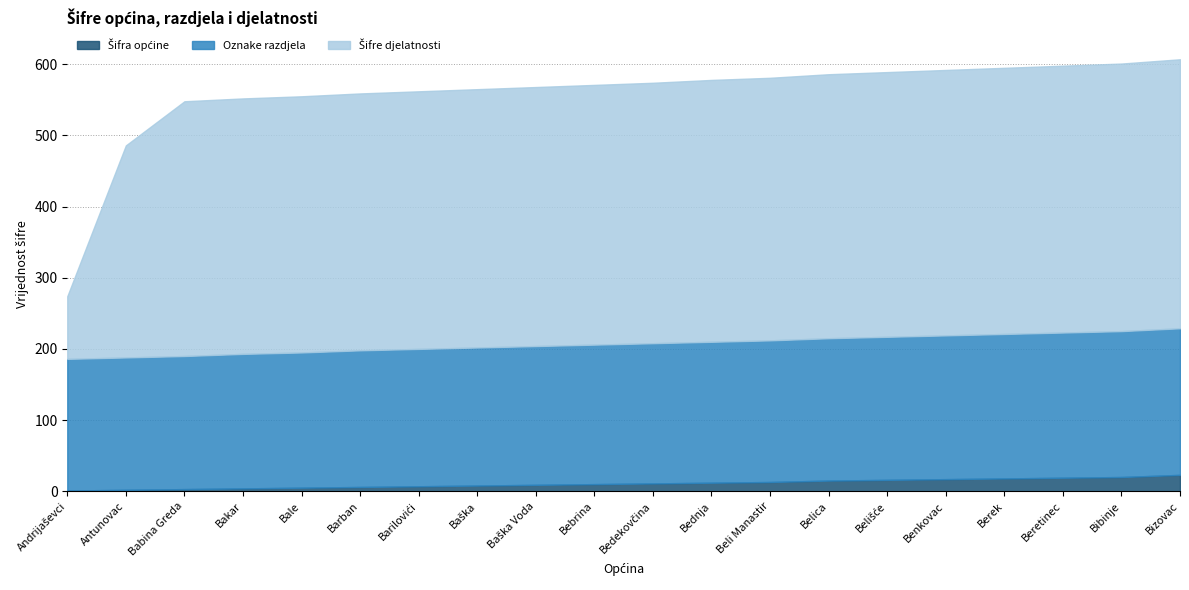

True or false: Oznake razdjela has a value of 195 at Baška Voda.

True